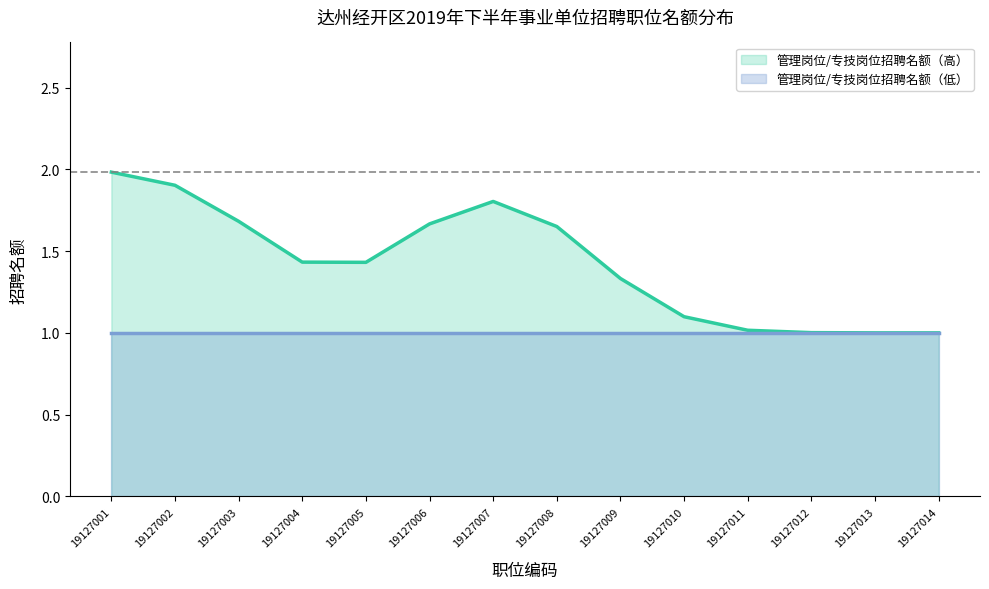

At 19127007, list the series in order from smallest to largest.

管理岗位/专技岗位招聘名额（低）, 管理岗位/专技岗位招聘名额（高）